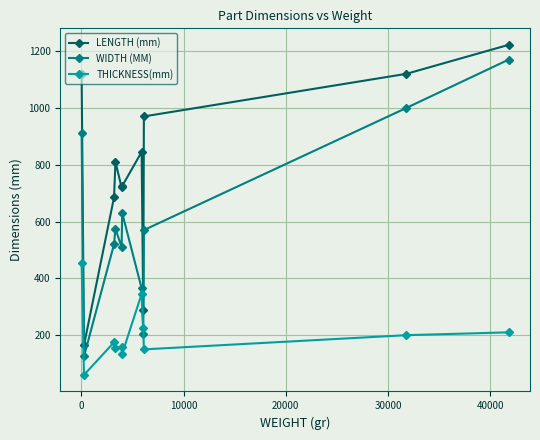

Which series has the largest total across all categories?

LENGTH (mm)